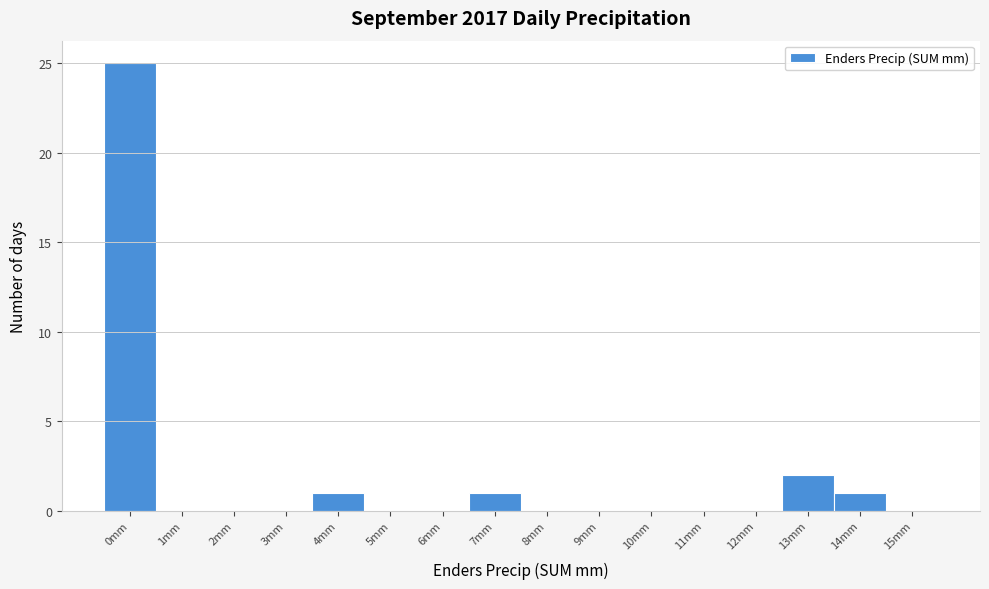

Reading right to left, extract all data points from this chart.

15mm=0	14mm=1	13mm=2	12mm=0	11mm=0	10mm=0	9mm=0	8mm=0	7mm=1	6mm=0	5mm=0	4mm=1	3mm=0	2mm=0	1mm=0	0mm=25